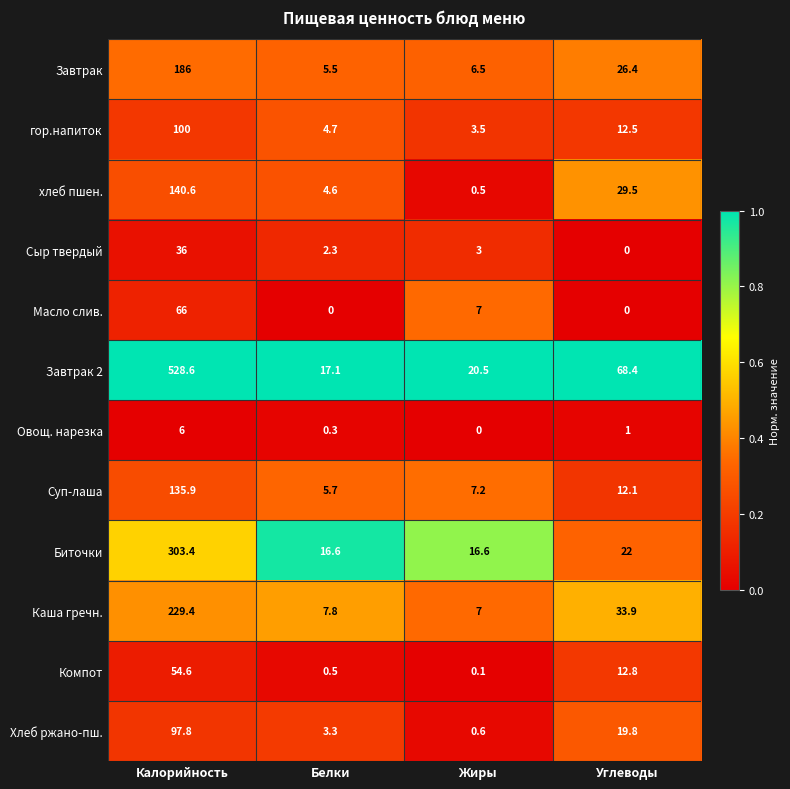

How many data points does each series have?

4